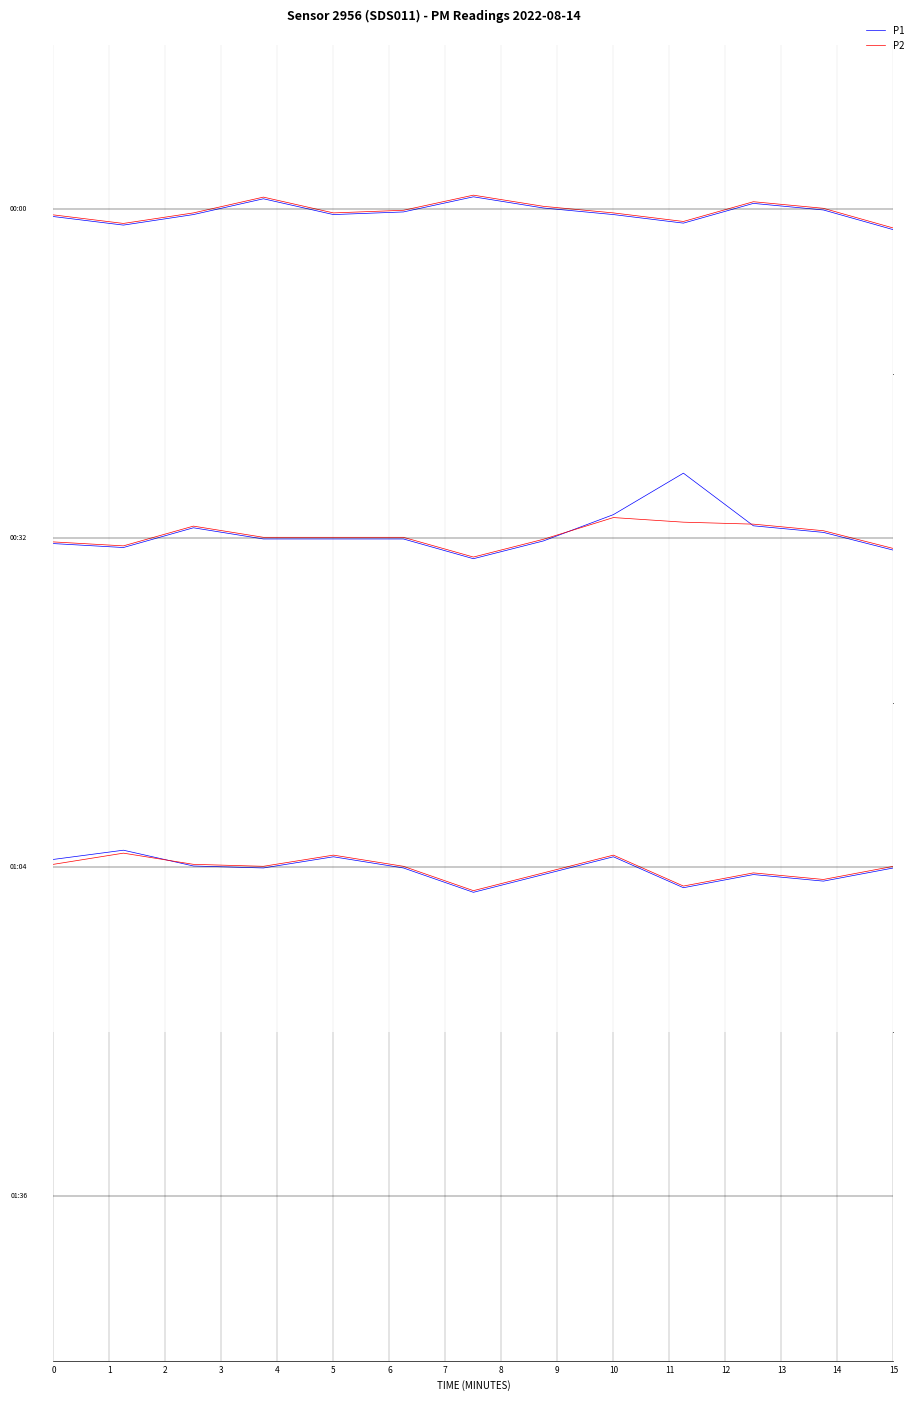

Which series ends up on top after the final intersection of P2 and P1?

P2